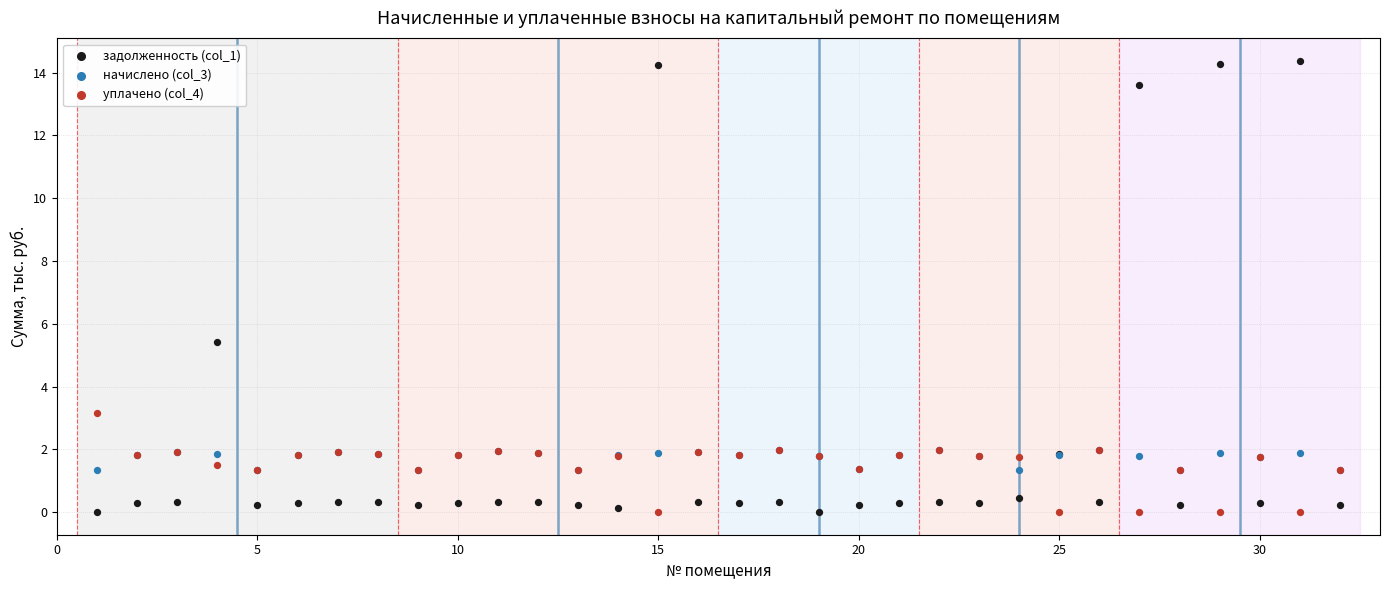

What are all the series names shown in the legend?

задолженность (col_1), начислено (col_3), уплачено (col_4)